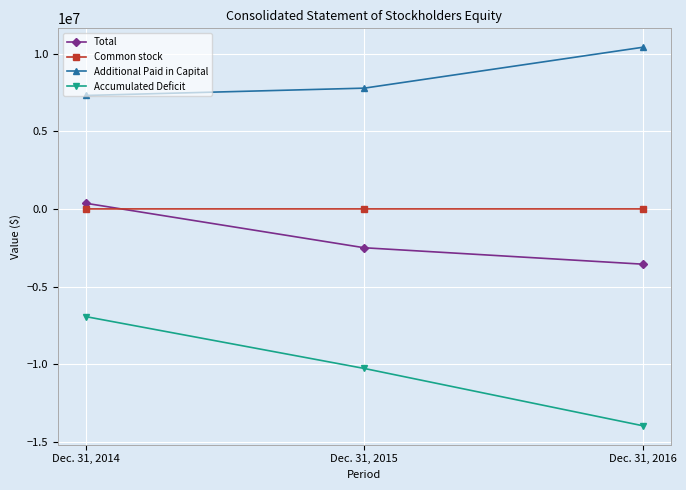

Does the chart display data point markers on the line(s)?

Yes